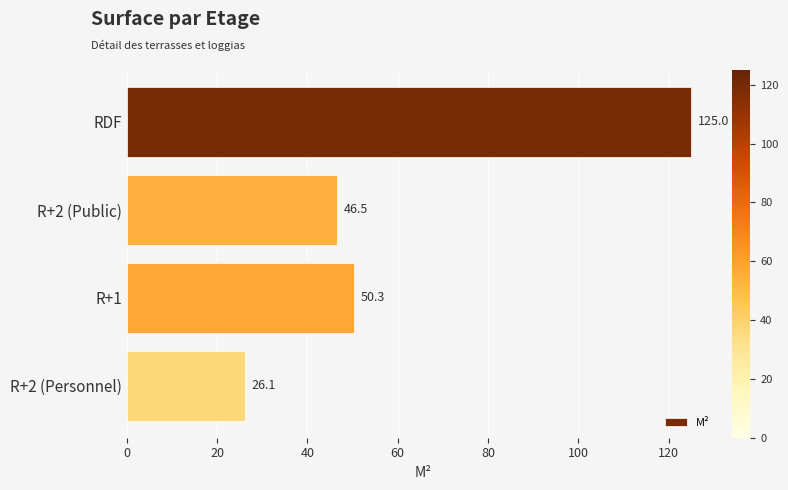

Which has a higher value, RDF or R+1?

RDF